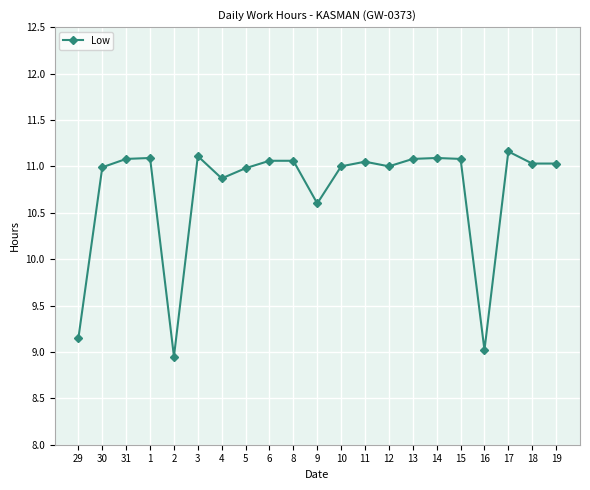

What is the change in value from 29 to 5?

+1.8